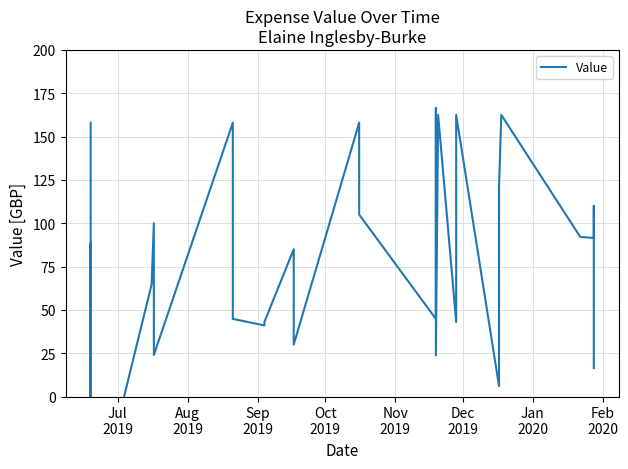

How many negative values are there?

2